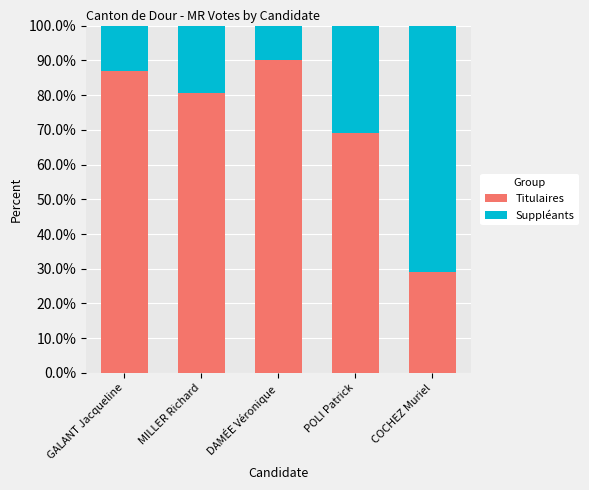

Does the chart contain any negative values?

No